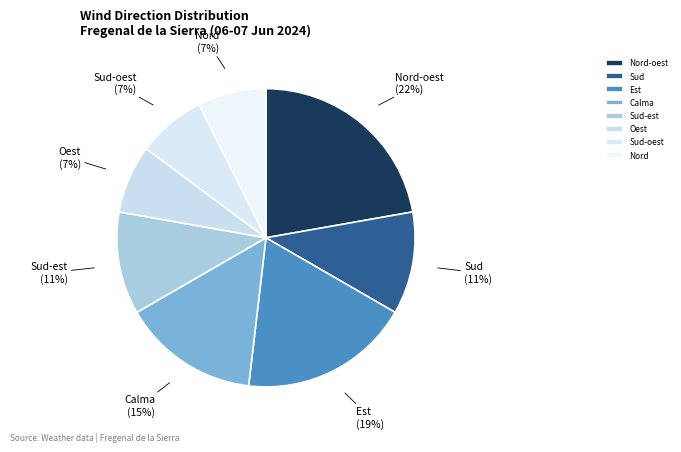

To the nearest percent, what percentage of the pie is Sud-est?

11%